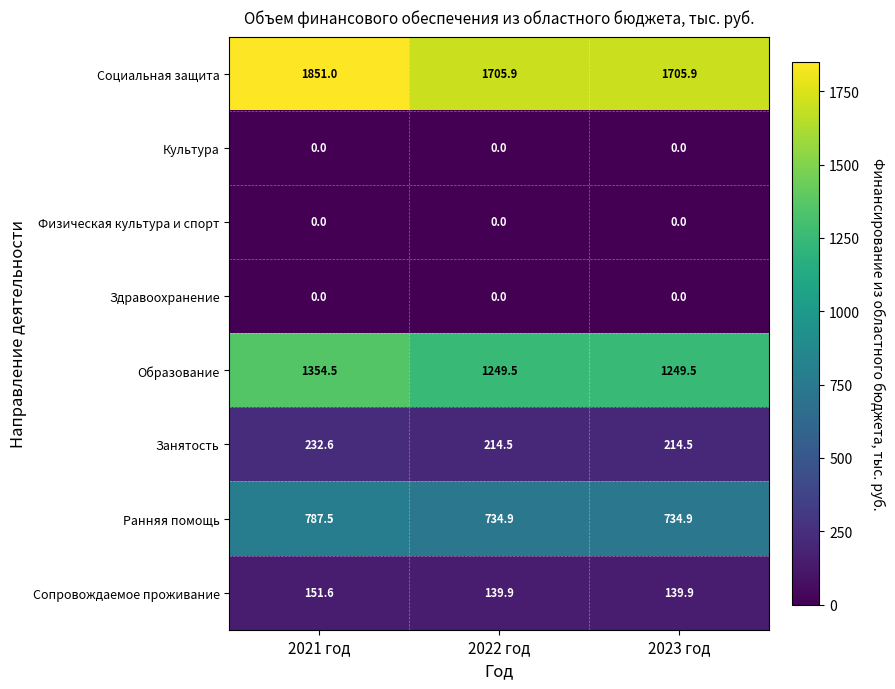

Which series has the largest total across all categories?

Социальная защита